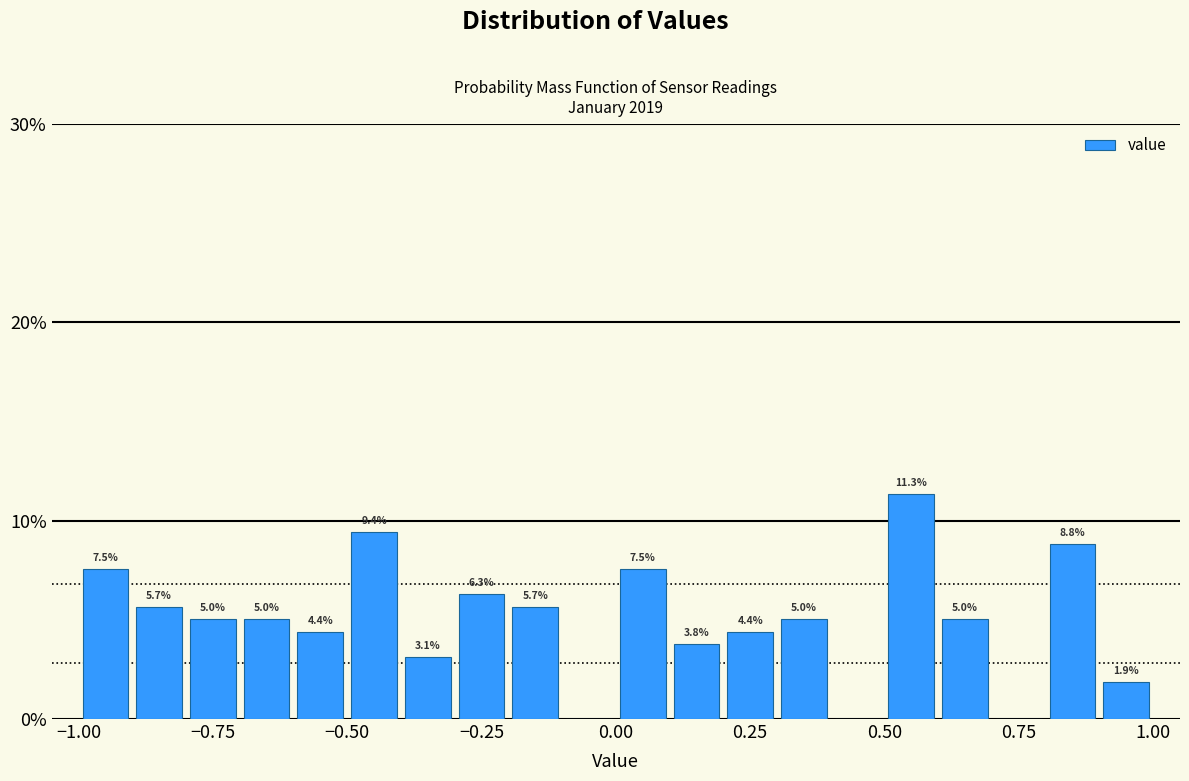

Read against the x-axis, roughly where is the centre of the tallest bar?

0.55